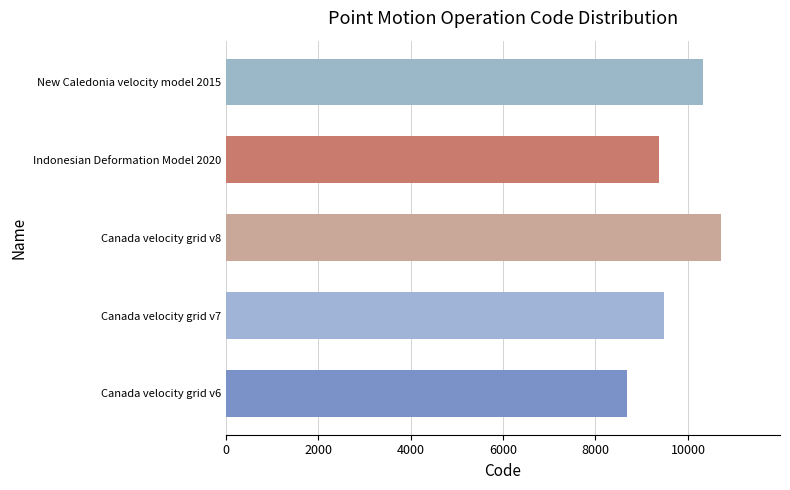

How many series are shown in this chart?

1